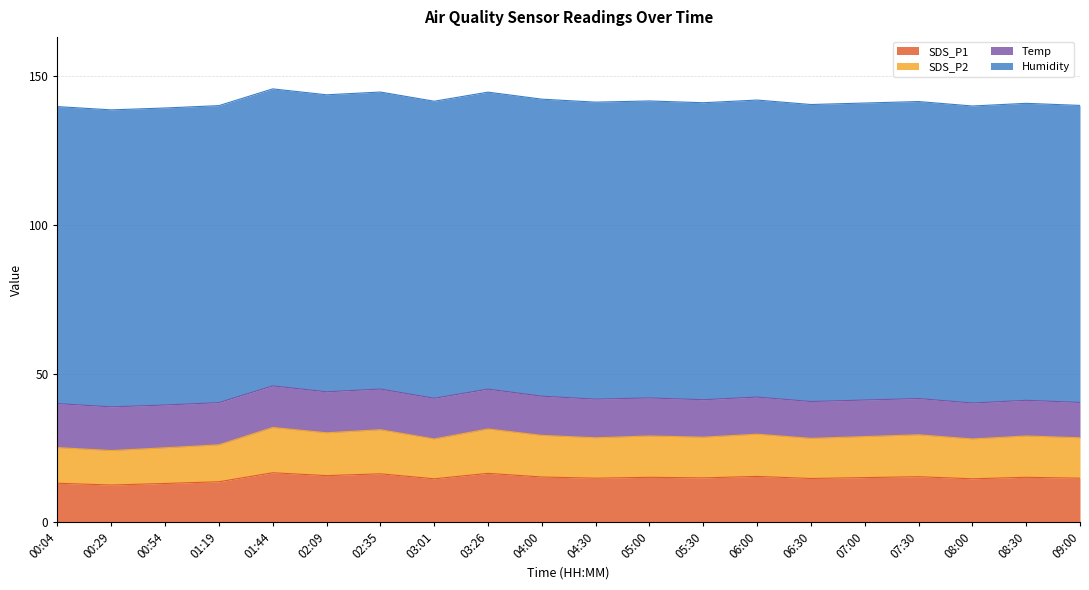

The SDS_P2 series shows 24.1 at 00:29. True or false?

True